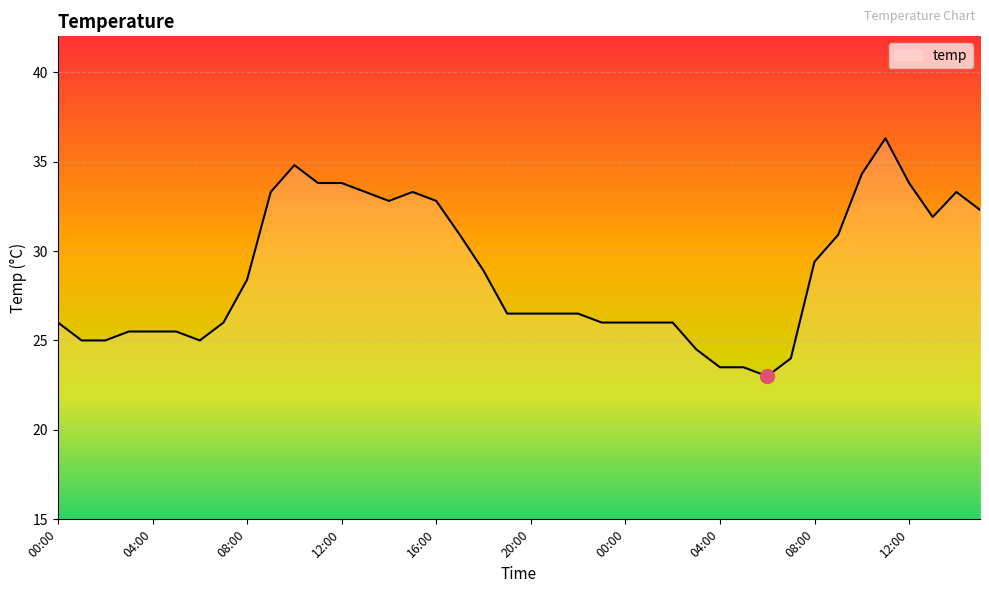

What is the minimum value shown in the chart?

23.0